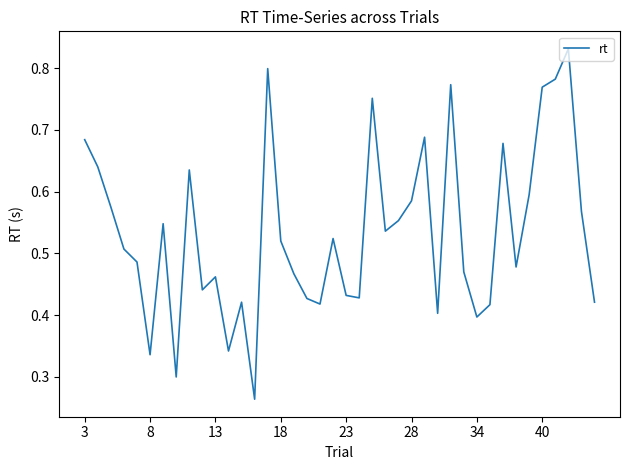

Reading left to right, what are all the values shown in this chart?

0.7	0.6	0.6	0.5	0.5	0.3	0.5	0.3	0.6	0.4	0.5	0.3	0.4	0.3	0.8	0.5	0.5	0.4	0.4	0.5	0.4	0.4	0.8	0.5	0.6	0.6	0.7	0.4	0.8	0.5	0.4	0.4	0.7	0.5	0.6	0.8	0.8	0.8	0.6	0.4